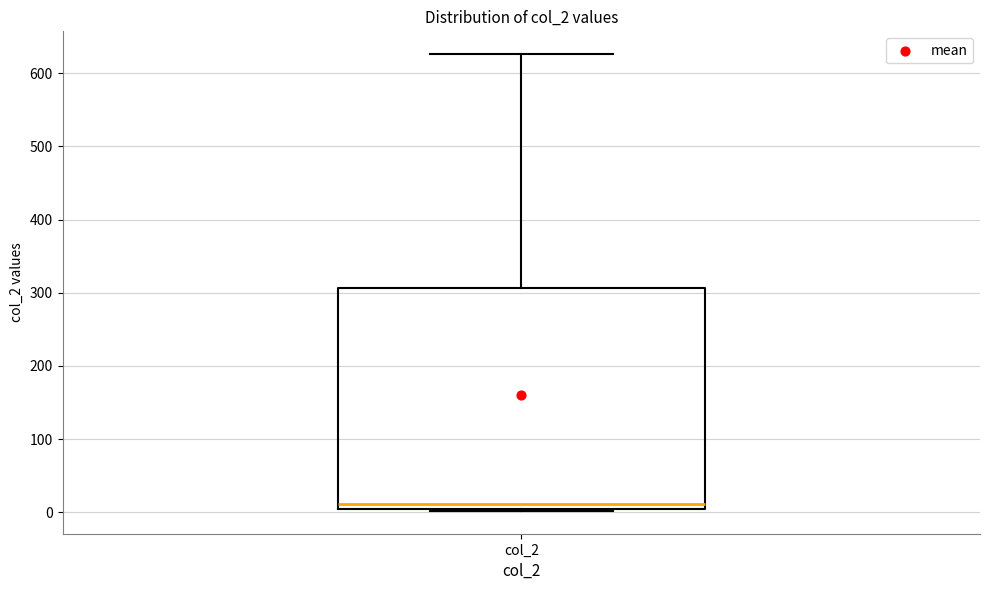

Where does the median line of the box for col_2 sit on the y-axis? The values are not printed on the chart, so give them approximately, as read against the axis.

10